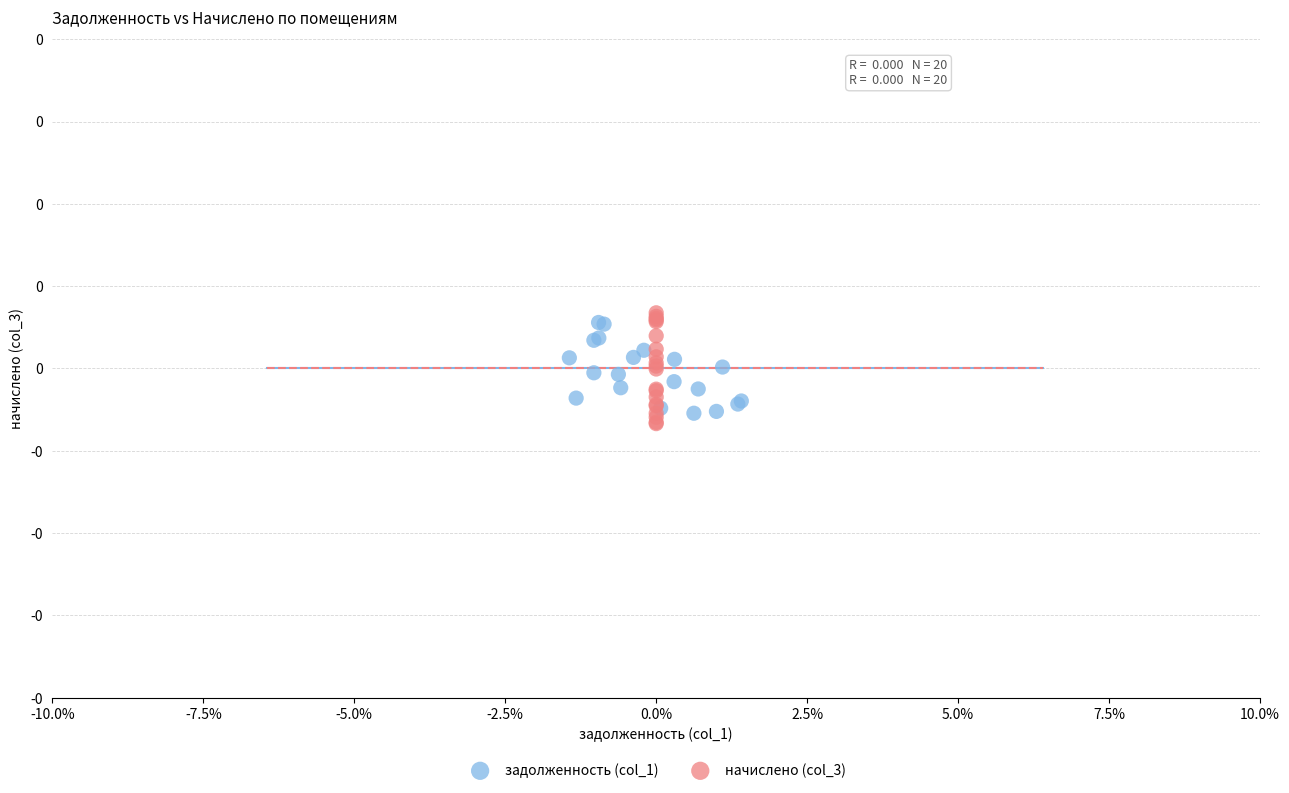

What are all the series names shown in the legend?

задолженность (col_1), начислено (col_3)